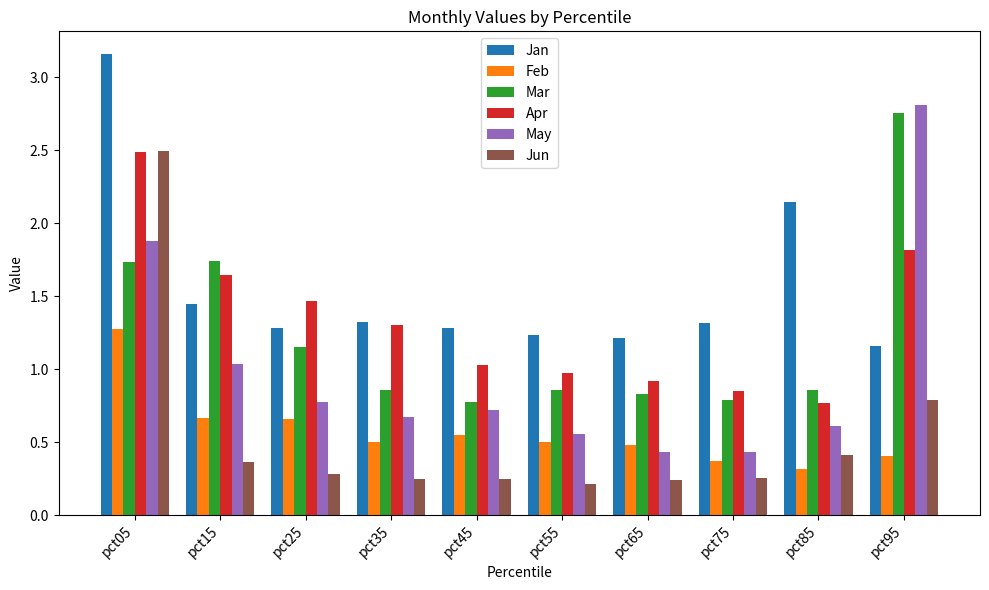

What is the total value across all series at pct65?

4.1